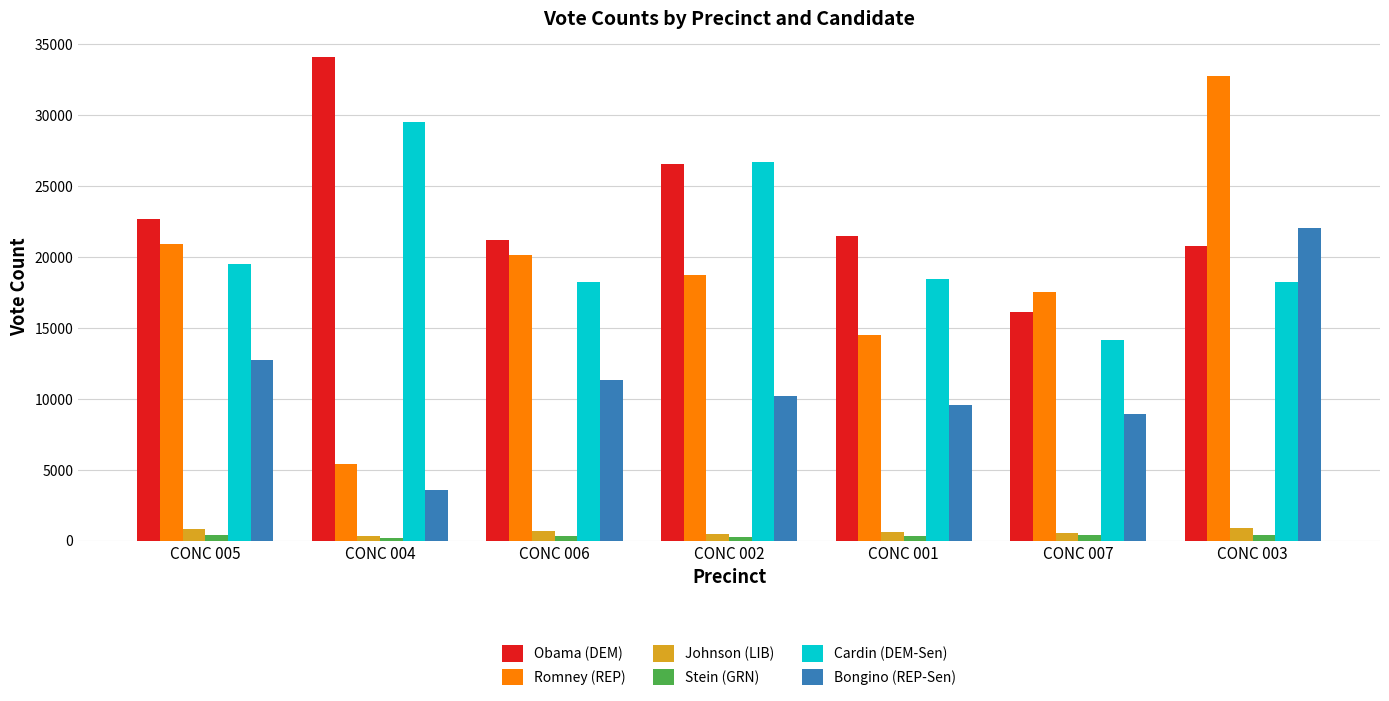

Which category has the lowest value in the Cardin (DEM-Sen) series?

CONC 007